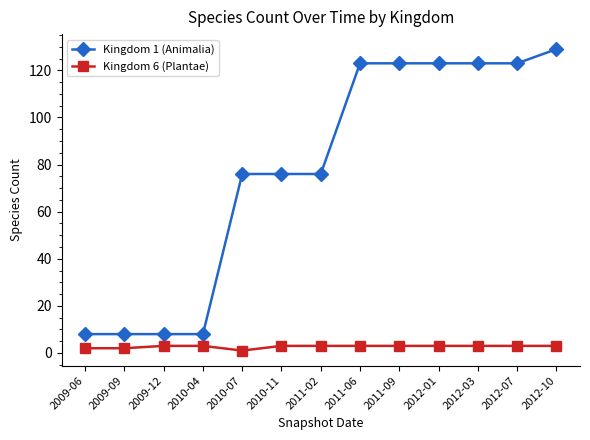

How many lines are shown in the chart?

2